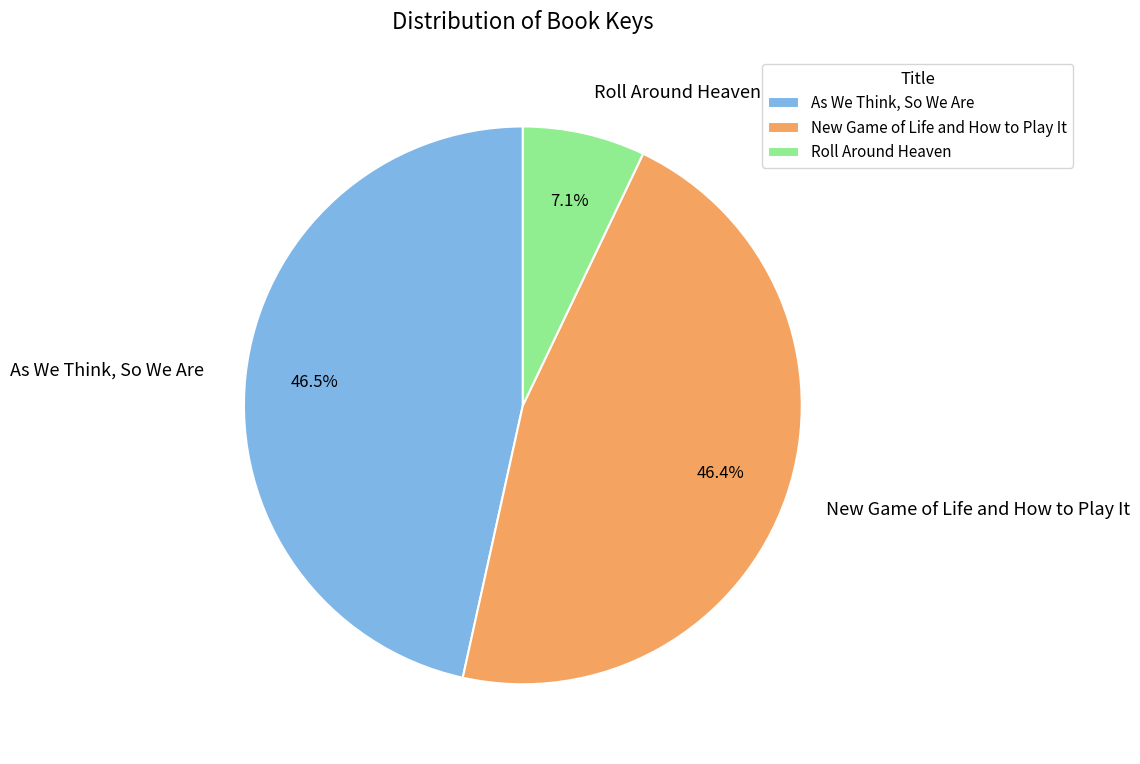

To the nearest percent, what percentage of the pie is Roll Around Heaven?

7%